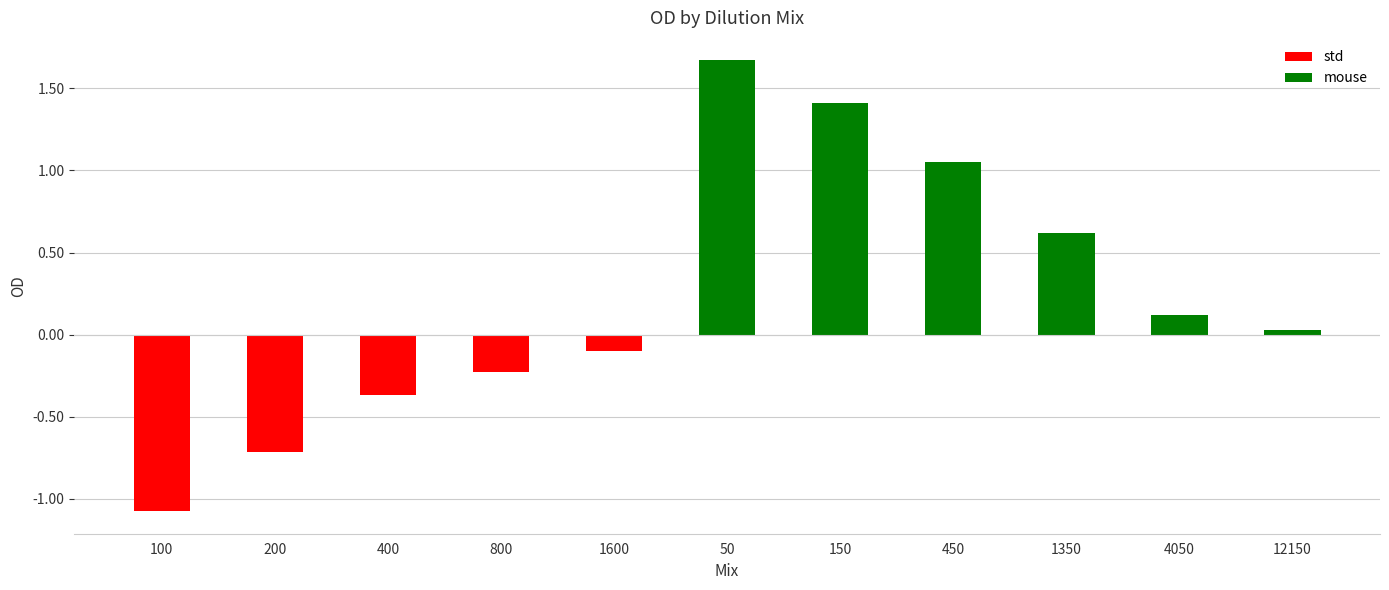

Rank the categories by mouse value from highest to lowest.

50, 150, 450, 1350, 4050, 12150